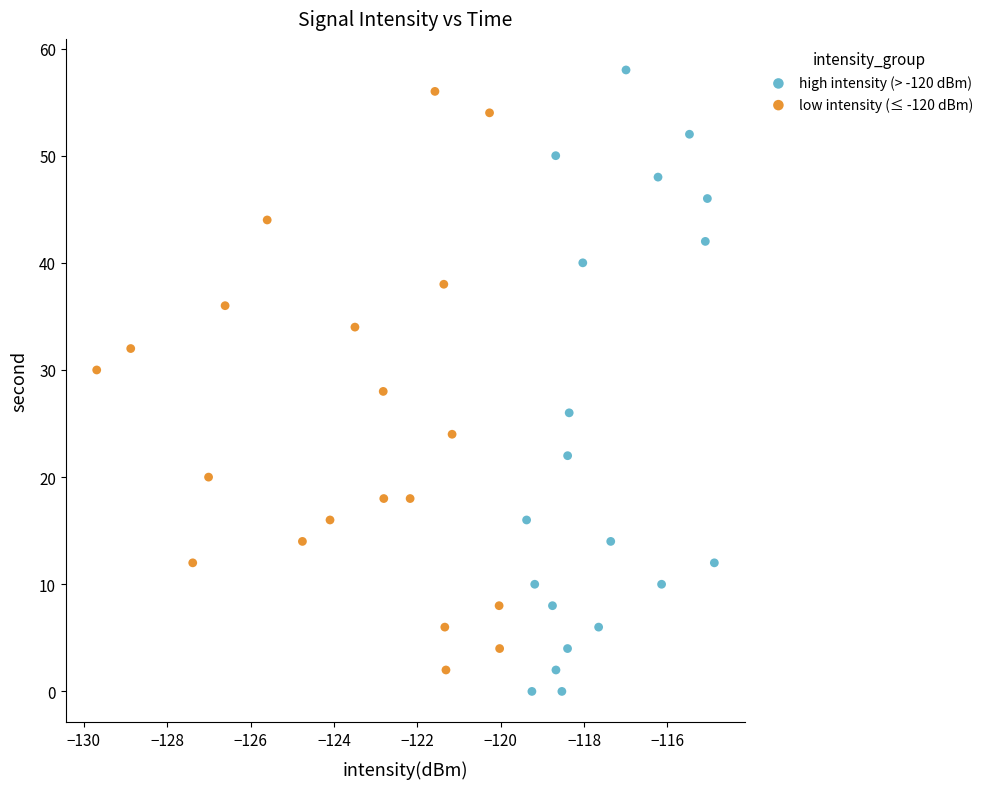

Which series reaches the maximum Y coordinate?

high intensity (> -120 dBm)